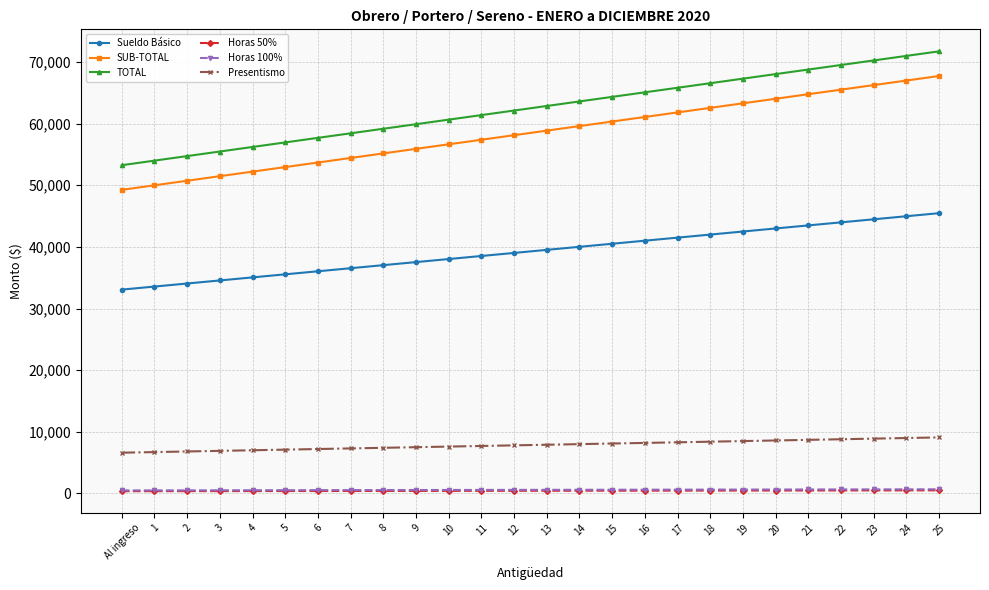

What is the total value across all series at 19?

182687.3